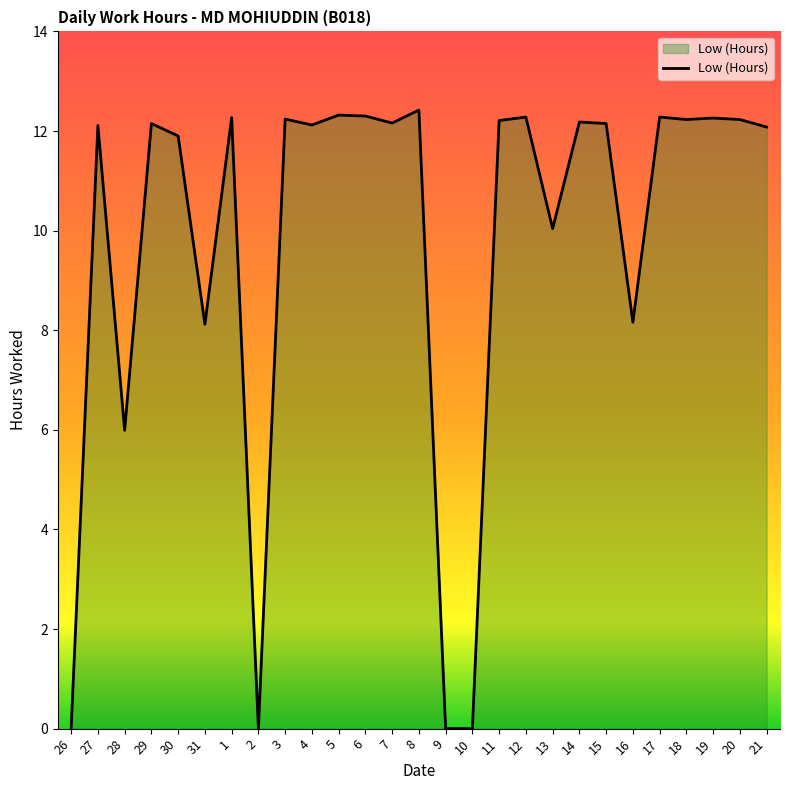

Reading left to right, extract all data points from this chart.

0.0	12.1	6.0	12.2	11.9	8.1	12.3	0.0	12.2	12.1	12.3	12.3	12.2	12.4	0.0	0.0	12.2	12.3	10.0	12.2	12.2	8.2	12.3	12.2	12.3	12.2	12.1